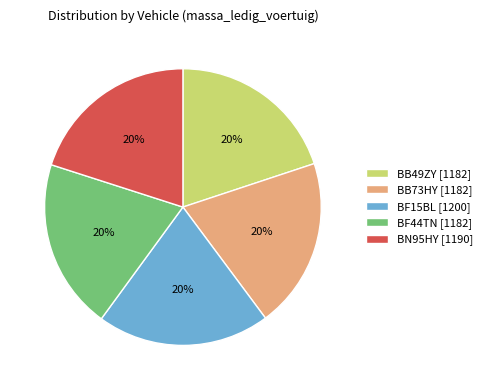

How many segments does this pie chart have?

5